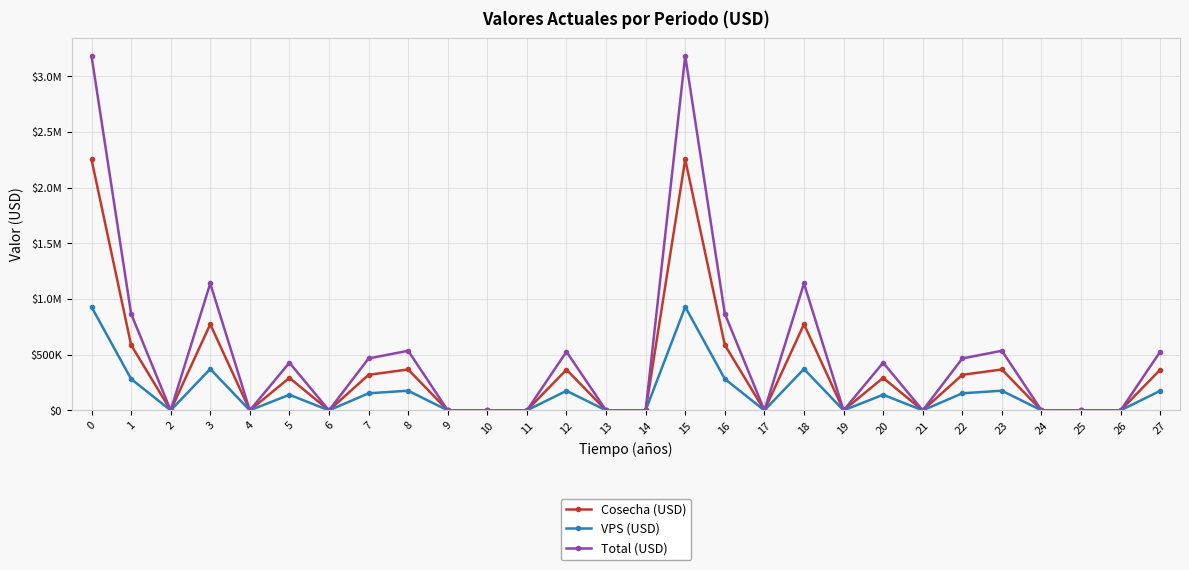

What is the total value across all series at 8?

1079258.5